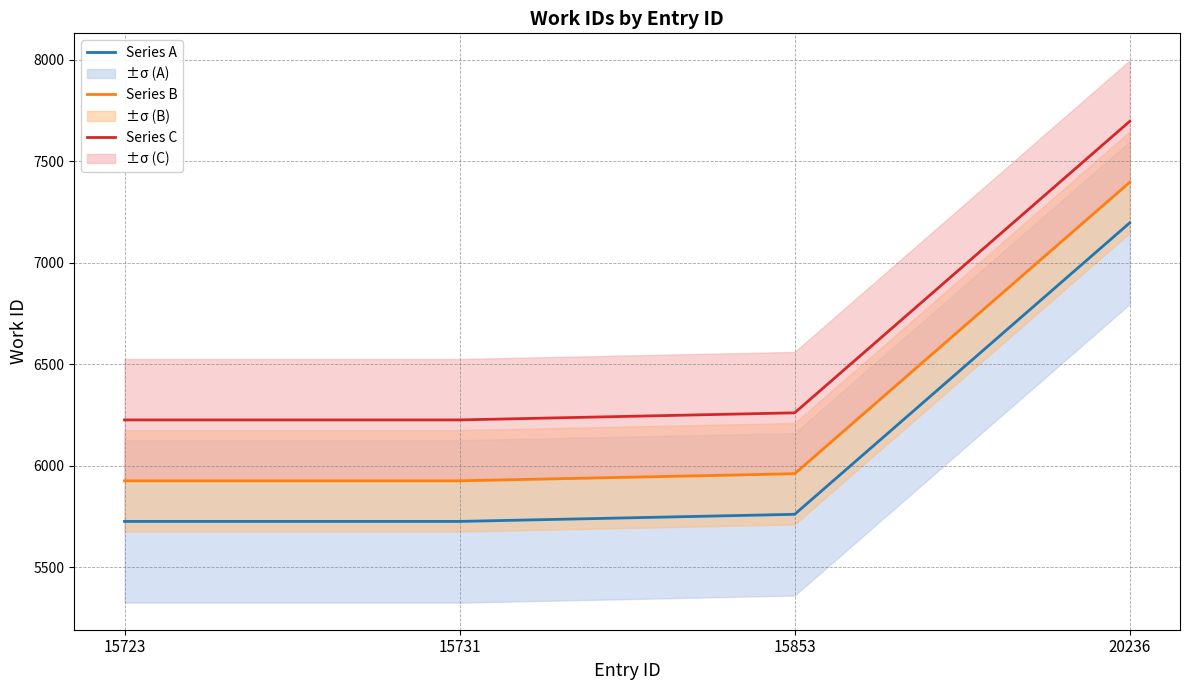

Where does the Series C series first go above 6260?

20236